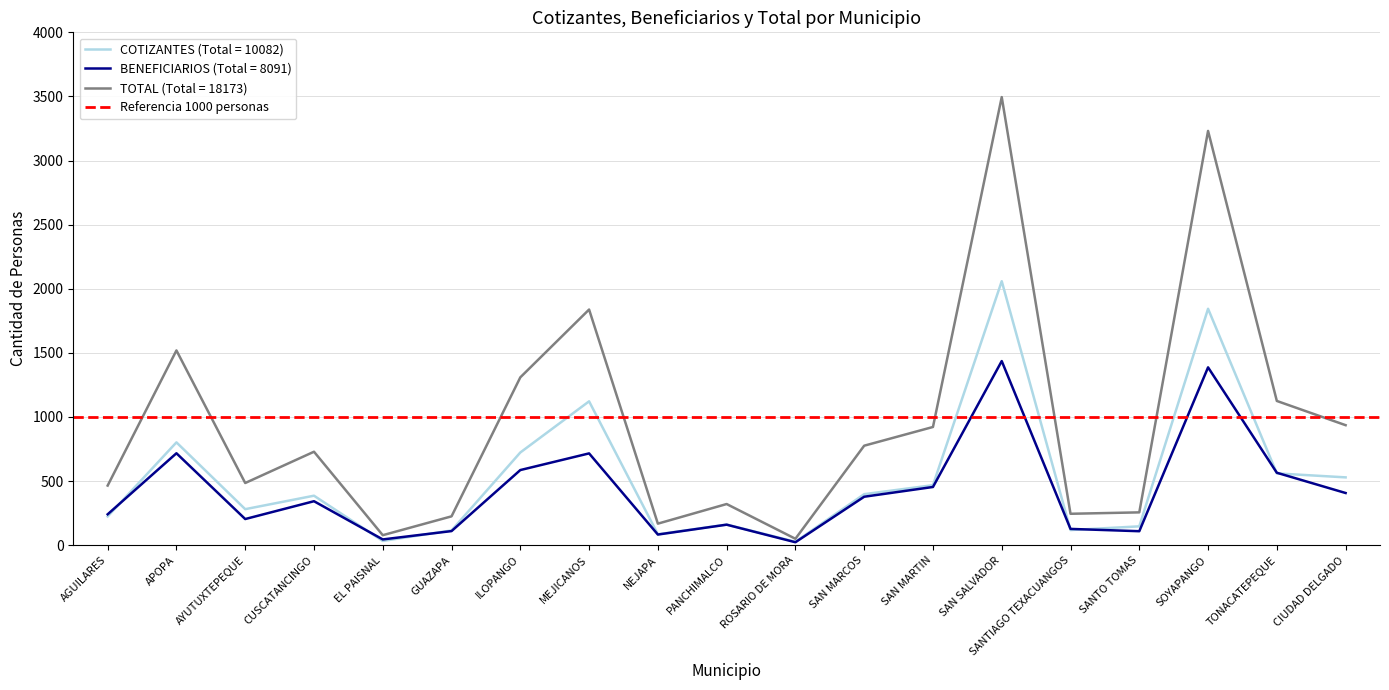

Which series has the largest total across all categories?

TOTAL